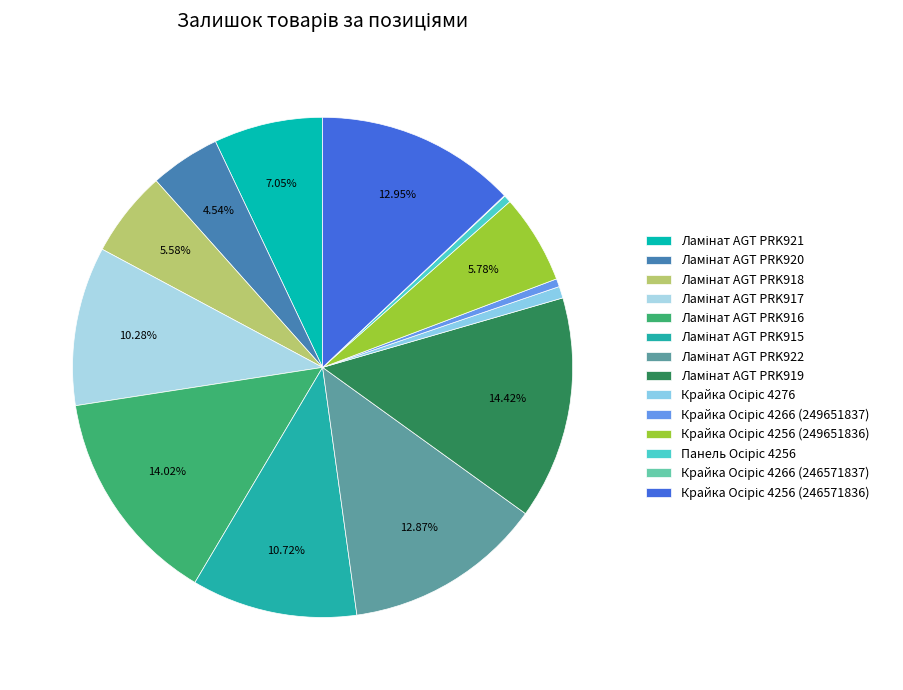

Approximately how many times larger is the value at Крайка Осіріс 4266 (249651837) compared to Ламінат AGT PRK921?

0.1